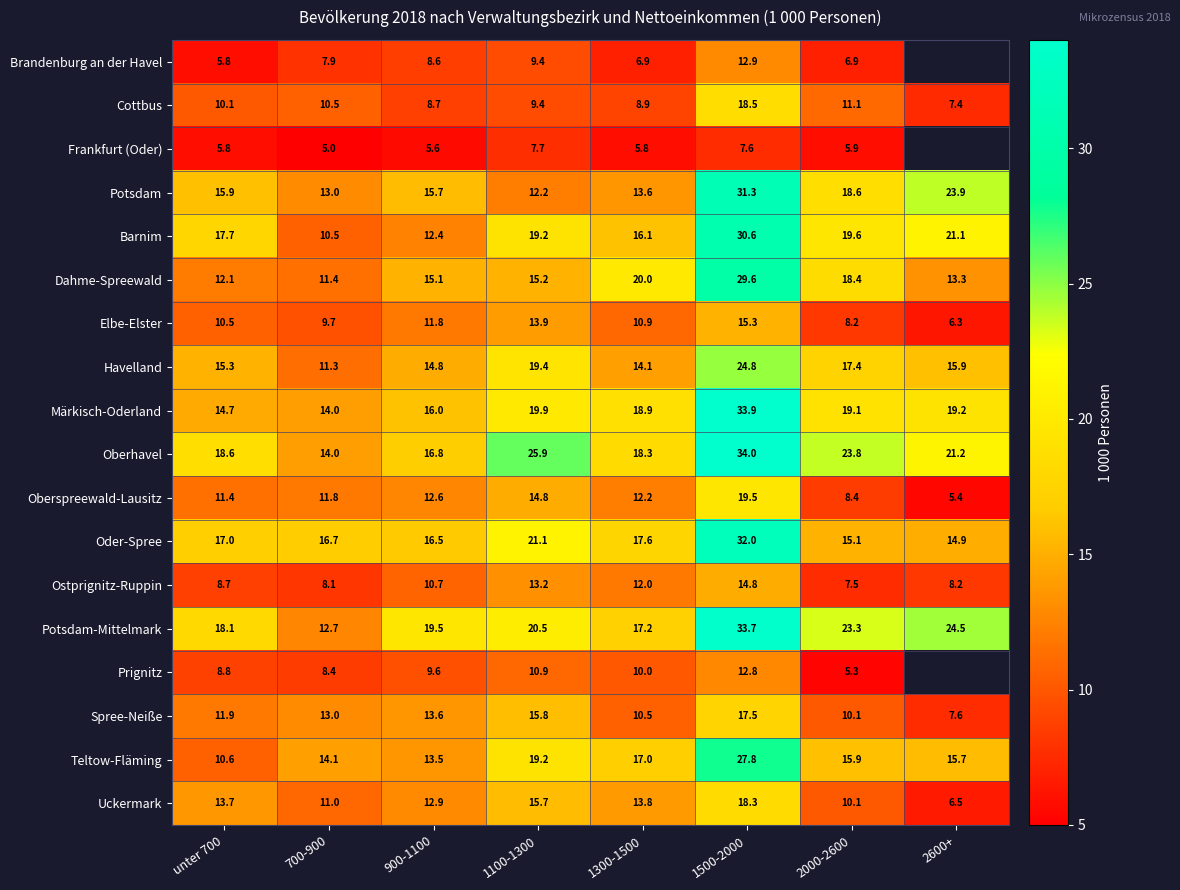

Which series changed the most between unter 700 and 1500-2000?

Märkisch-Oderland